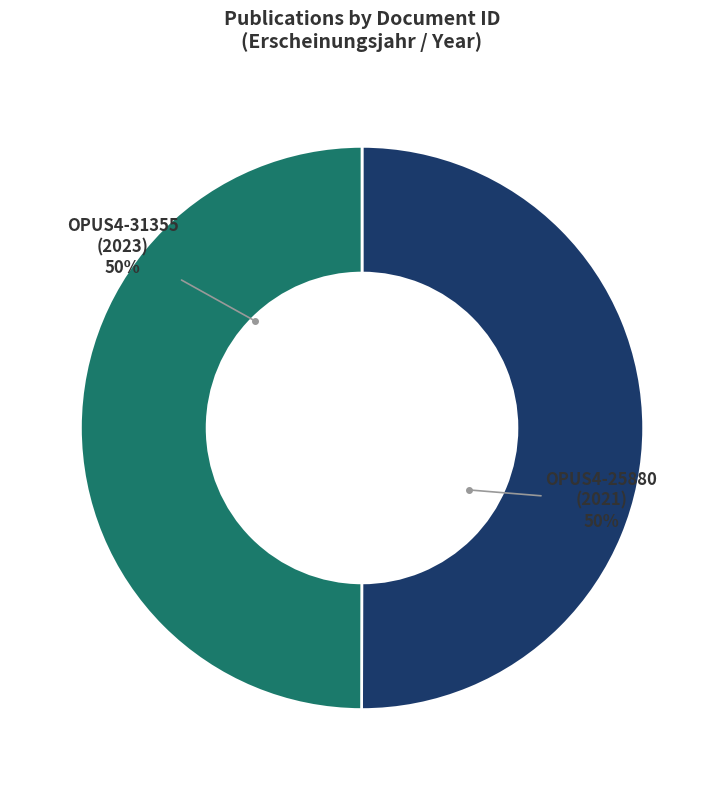

To the nearest percent, what is the average slice percentage?

50%